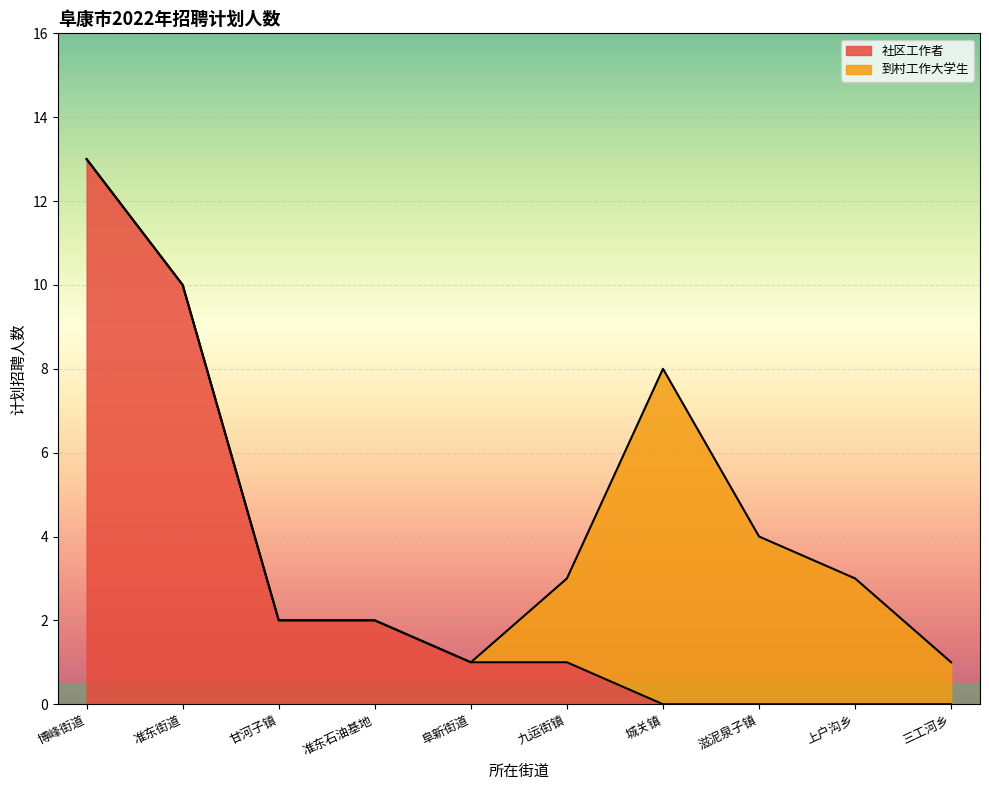

Which category has the highest value across all series?

博峰街道